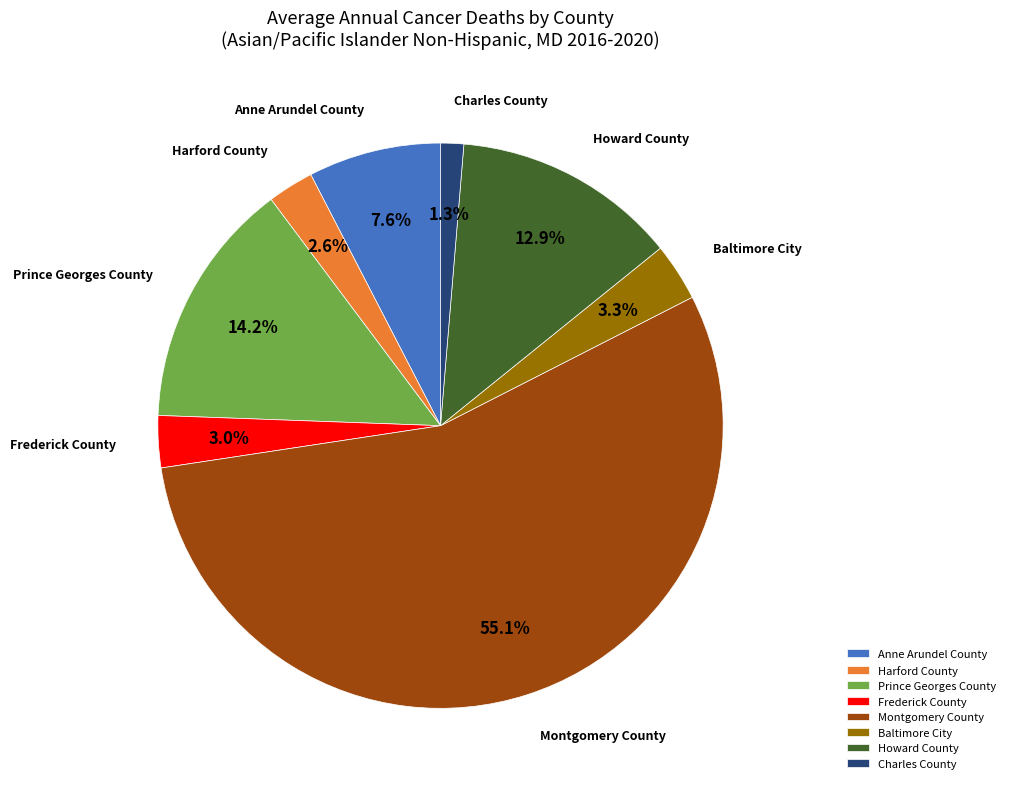

Count the number of slices in the pie.

8